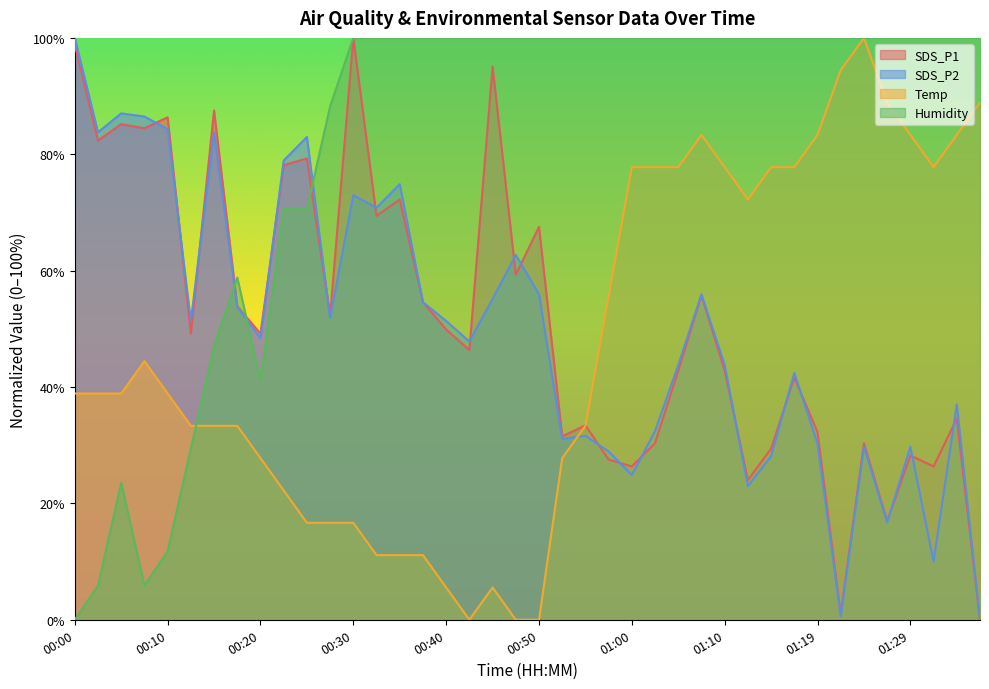

What is the greatest value displayed?

100.0